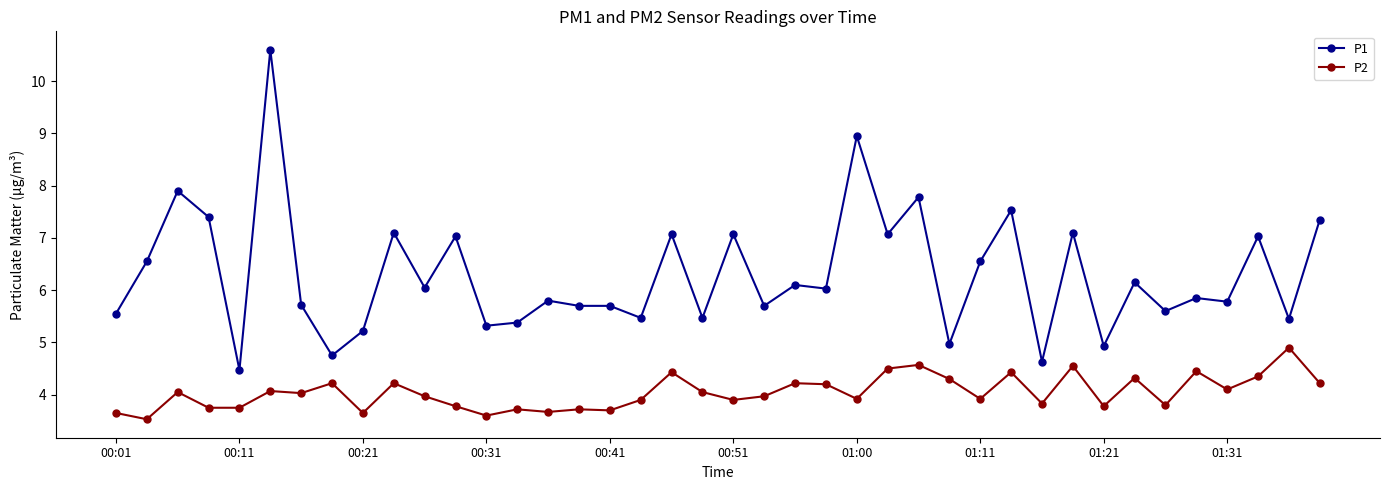

True or false: P2 and P1 intersect in this chart.

False